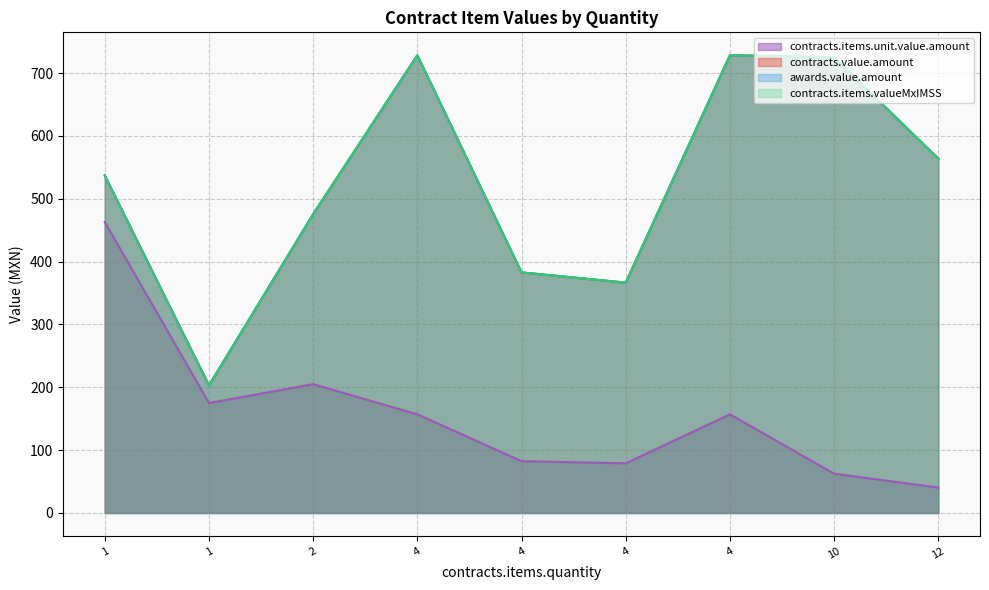

Rank the series by their maximum value, from lowest to highest.

contracts.items.unit.value.amount, contracts.value.amount, awards.value.amount, contracts.items.valueMxIMSS